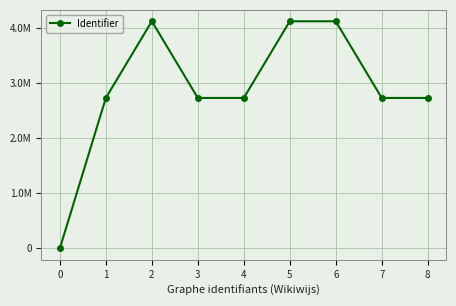

The chart shows a value of 4126735 at 6. True or false?

True